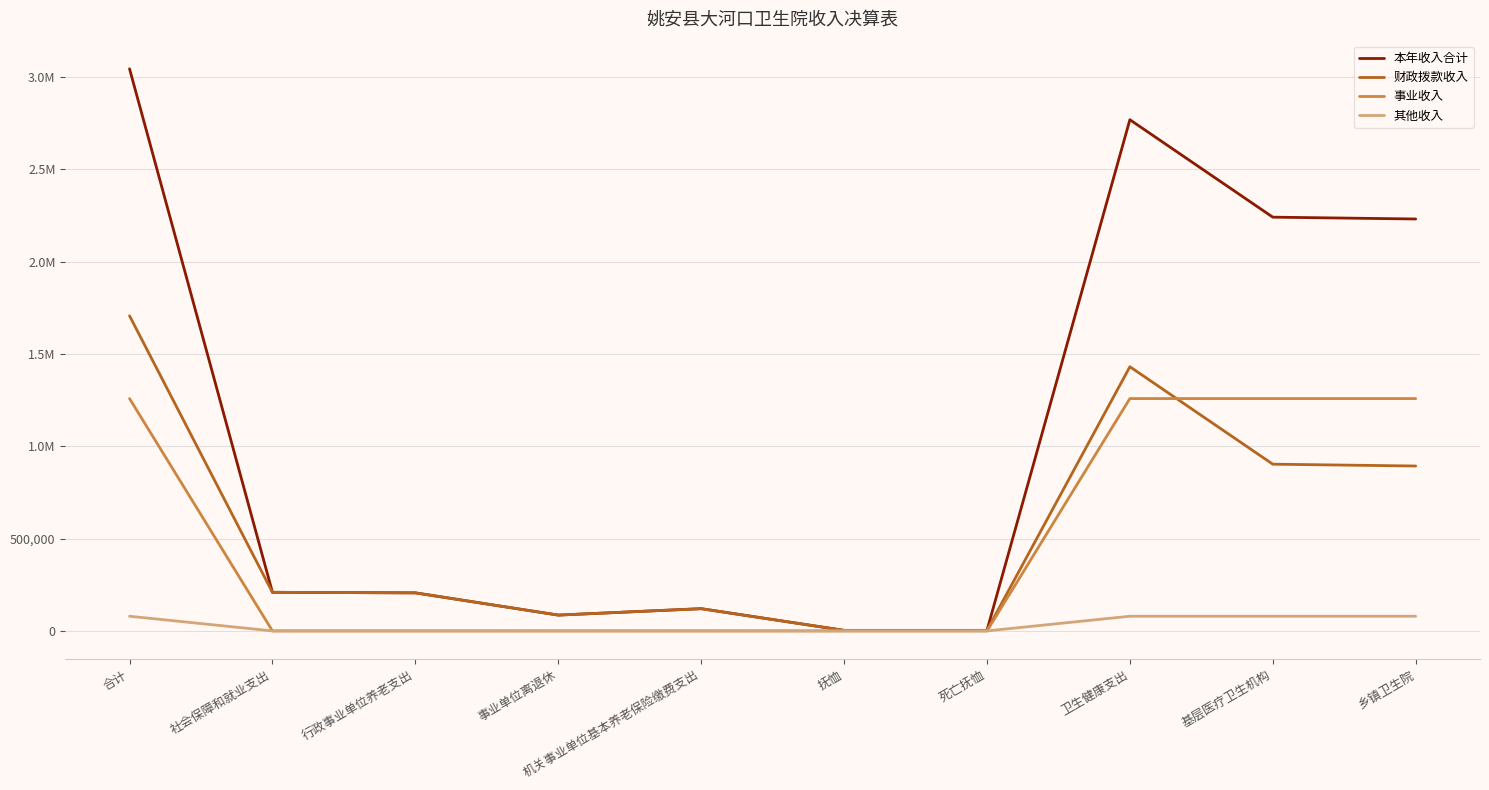

Does the chart display data point markers on the line(s)?

No